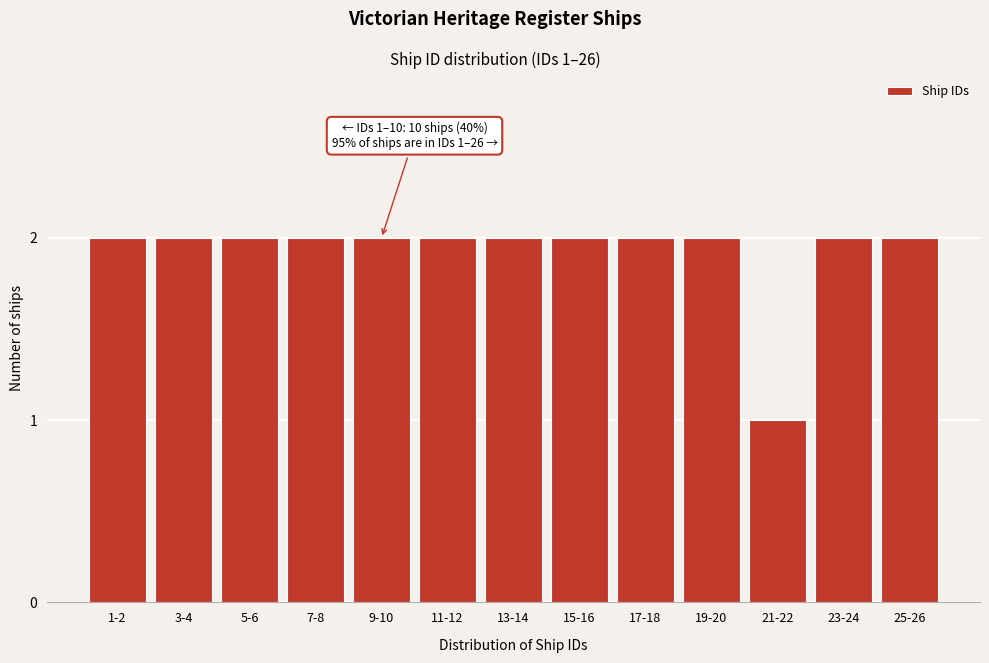

Reading left to right, list all the values displayed in this chart.

2	2	2	2	2	2	2	2	2	2	1	2	2